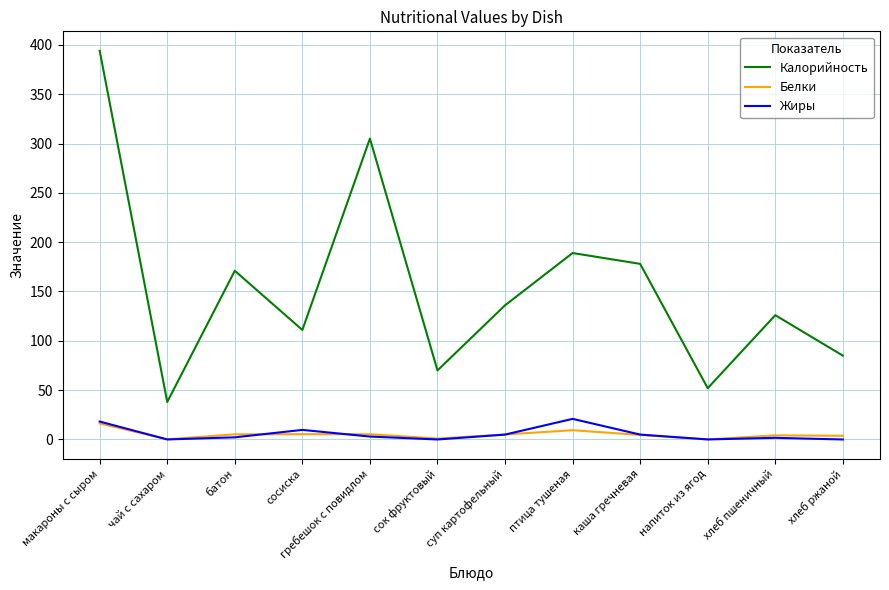

Where is Калорийность nearest to the value 216?

птица тушеная